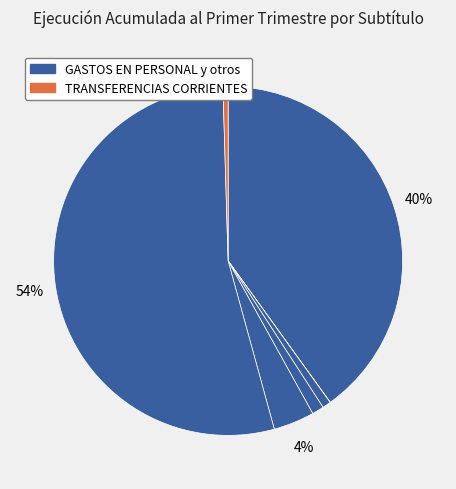

Count the number of slices in the pie.

7